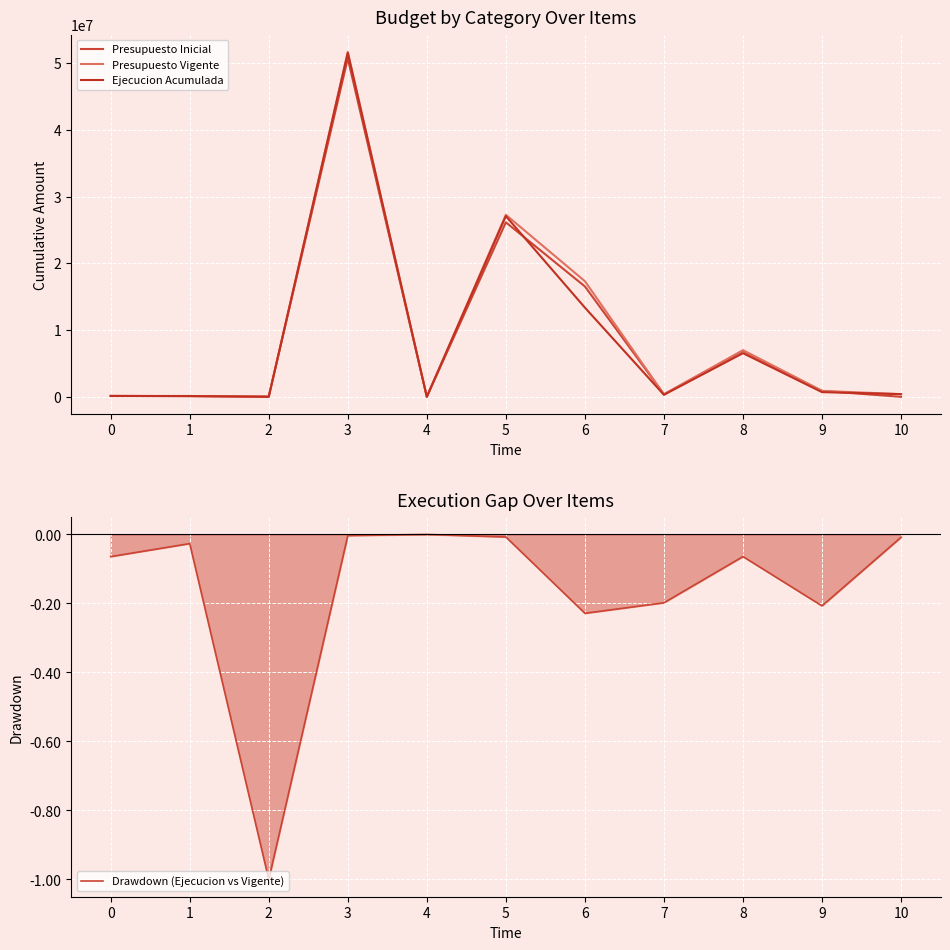

At which label is Ejecucion Acumulada closest to 25781708?

5